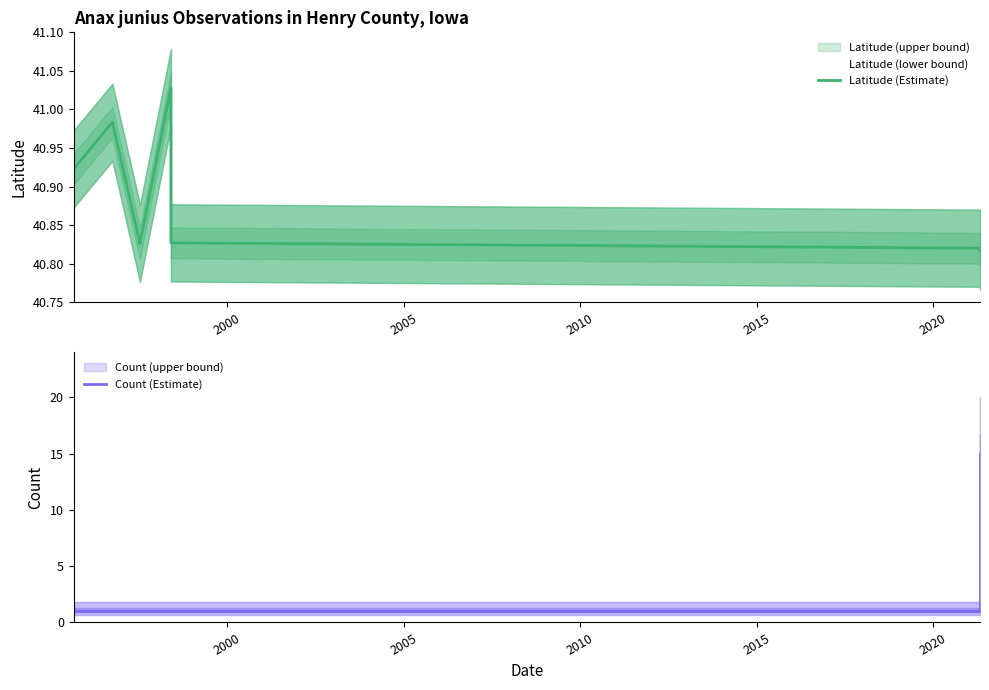

Which series has the largest range (max minus min)?

Count (Estimate)